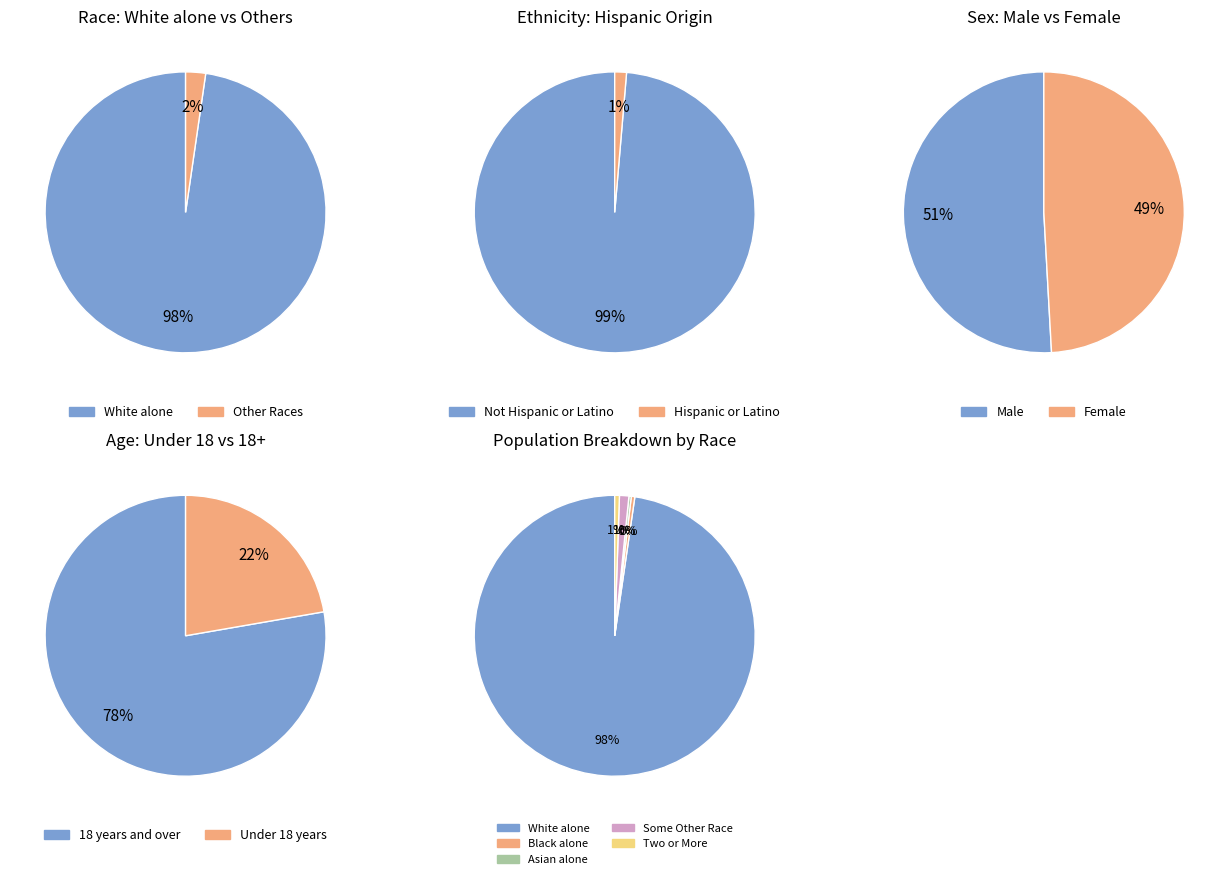

What is the total percentage of Black or African American alone and Native Hawaiian and Other Pacific?

0.4%